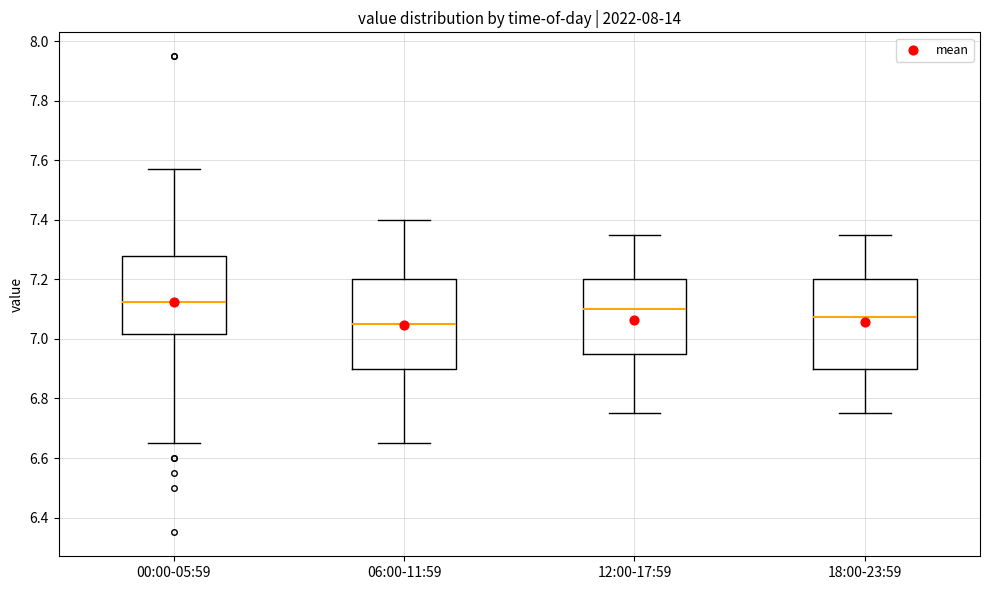

Where does the median line of the box for 00:00-05:59 sit on the y-axis? The values are not printed on the chart, so give them approximately, as read against the axis.

7.12